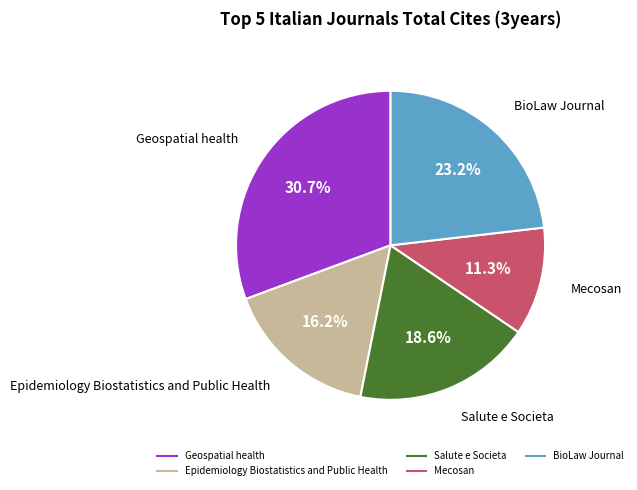

The Salute e Societa slice represents 7% of the pie. True or false?

False